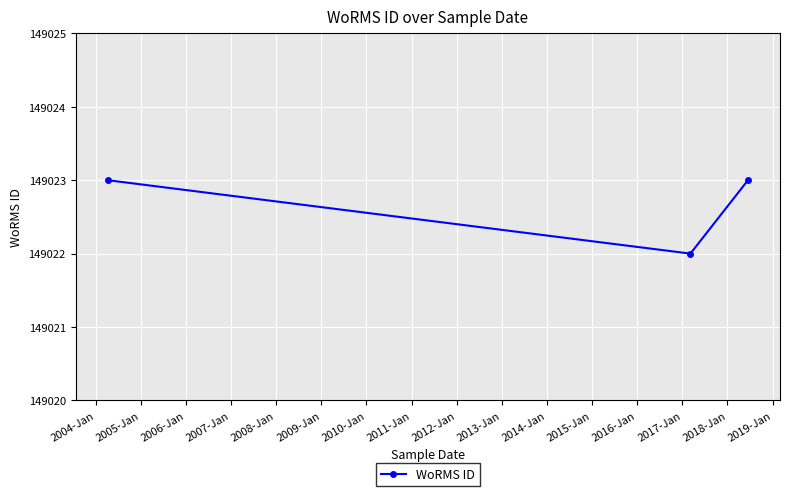

What is the sum of all values?

447068